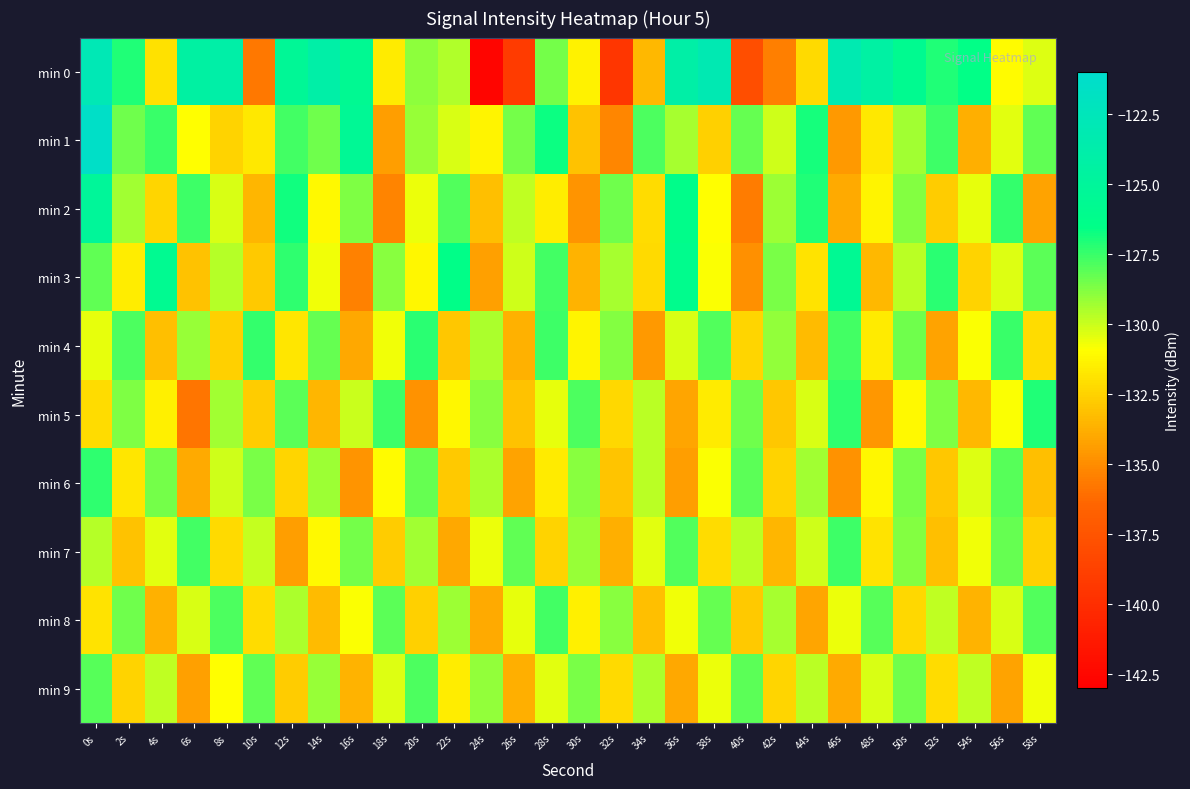

Reading left to right, extract all data points from this chart.

min 0: 0s=-122.8	2s=-127.1	4s=-132.0	6s=-124.4	8s=-124.0	10s=-135.7	12s=-125.3	14s=-123.9	16s=-125.7	18s=-131.6	20s=-128.9	22s=-129.5	24s=-142.6	26s=-139.1	28s=-128.5	30s=-131.4	32s=-139.4	34s=-133.4	36s=-124.1	38s=-123.1	40s=-137.9	42s=-135.5	44s=-132.3	46s=-123.2	48s=-124.3	50s=-125.8	52s=-127.1	54s=-126.6	56s=-131.0	58s=-130.4
min 1: 0s=-121.4	2s=-128.4	4s=-127.5	6s=-130.9	8s=-132.5	10s=-131.7	12s=-127.6	14s=-128.4	16s=-125.4	18s=-134.4	20s=-129.1	22s=-130.2	24s=-131.3	26s=-128.5	28s=-126.7	30s=-133.1	32s=-135.2	34s=-127.8	36s=-129.4	38s=-132.6	40s=-128.3	42s=-130.1	44s=-126.9	46s=-134.5	48s=-131.7	50s=-129.3	52s=-127.6	54s=-133.8	56s=-130.4	58s=-128.2
min 2: 0s=-125.1	2s=-129.3	4s=-132.4	6s=-127.6	8s=-130.2	10s=-133.5	12s=-126.8	14s=-131.1	16s=-128.7	18s=-135.3	20s=-130.6	22s=-127.9	24s=-133.2	26s=-129.8	28s=-131.5	30s=-134.7	32s=-128.4	34s=-132.1	36s=-126.3	38s=-130.9	40s=-135.6	42s=-129.2	44s=-127.1	46s=-133.9	48s=-131.3	50s=-128.8	52s=-132.7	54s=-130.5	56s=-127.4	58s=-134.2
min 3: 0s=-128.2	2s=-131.5	4s=-125.8	6s=-133.1	8s=-129.6	10s=-132.8	12s=-127.3	14s=-130.7	16s=-135.4	18s=-128.9	20s=-131.2	22s=-126.5	24s=-134.3	26s=-130.1	28s=-127.7	30s=-133.6	32s=-129.4	34s=-132.2	36s=-126.1	38s=-130.8	40s=-134.9	42s=-128.6	44s=-131.9	46s=-125.6	48s=-133.4	50s=-129.7	52s=-127.2	54s=-132.5	56s=-130.3	58s=-128.1
min 4: 0s=-130.5	2s=-127.8	4s=-133.2	6s=-129.1	8s=-132.6	10s=-127.4	12s=-131.8	14s=-128.3	16s=-134.0	18s=-130.7	20s=-127.2	22s=-132.9	24s=-129.5	26s=-133.7	28s=-127.6	30s=-131.3	32s=-128.8	34s=-134.5	36s=-130.2	38s=-127.9	40s=-132.4	42s=-129.0	44s=-133.3	46s=-127.7	48s=-131.6	50s=-128.4	52s=-134.2	54s=-130.8	56s=-127.5	58s=-132.1
min 5: 0s=-132.1	2s=-128.7	4s=-131.4	6s=-135.8	8s=-129.3	10s=-132.7	12s=-128.1	14s=-133.5	16s=-130.0	18s=-127.6	20s=-134.8	22s=-131.2	24s=-128.9	26s=-133.1	28s=-130.5	30s=-127.8	32s=-132.3	34s=-129.7	36s=-134.1	38s=-131.6	40s=-128.4	42s=-132.9	44s=-130.2	46s=-127.3	48s=-134.6	50s=-131.1	52s=-128.7	54s=-133.4	56s=-130.8	58s=-127.1
min 6: 0s=-127.3	2s=-131.8	4s=-128.5	6s=-133.9	8s=-130.1	10s=-128.6	12s=-132.4	14s=-129.2	16s=-134.7	18s=-131.0	20s=-128.3	22s=-132.8	24s=-129.5	26s=-134.2	28s=-131.6	30s=-128.9	32s=-133.0	34s=-129.7	36s=-134.4	38s=-130.8	40s=-128.1	42s=-132.5	44s=-129.3	46s=-134.8	48s=-131.2	50s=-128.6	52s=-132.9	54s=-130.3	56s=-128.0	58s=-133.2
min 7: 0s=-129.6	2s=-133.1	4s=-130.4	6s=-127.7	8s=-132.2	10s=-129.9	12s=-134.4	14s=-131.1	16s=-128.5	18s=-132.7	20s=-129.3	22s=-134.0	24s=-130.6	26s=-128.2	28s=-132.5	30s=-129.1	32s=-133.8	34s=-130.4	36s=-127.9	38s=-132.1	40s=-129.7	42s=-133.5	44s=-130.1	46s=-127.6	48s=-131.9	50s=-128.8	52s=-133.2	54s=-130.7	56s=-128.3	58s=-132.6
min 8: 0s=-131.9	2s=-128.4	4s=-133.7	6s=-130.2	8s=-127.8	10s=-132.1	12s=-129.5	14s=-133.3	16s=-130.8	18s=-128.1	20s=-132.6	22s=-129.2	24s=-133.9	26s=-130.5	28s=-127.7	30s=-131.4	32s=-128.9	34s=-133.2	36s=-130.7	38s=-128.3	40s=-132.8	42s=-129.4	44s=-134.1	46s=-130.6	48s=-128.0	50s=-132.3	52s=-129.8	54s=-133.6	56s=-130.2	58s=-127.9
min 9: 0s=-128.0	2s=-132.5	4s=-129.8	6s=-134.3	8s=-130.9	10s=-128.2	12s=-132.7	14s=-129.1	16s=-133.6	18s=-130.3	20s=-127.8	22s=-131.5	24s=-129.0	26s=-133.8	28s=-130.4	30s=-128.6	32s=-132.2	34s=-129.5	36s=-134.0	38s=-130.6	40s=-128.1	42s=-132.4	44s=-129.7	46s=-133.9	48s=-130.2	50s=-128.4	52s=-132.1	54s=-129.8	56s=-134.2	58s=-130.7